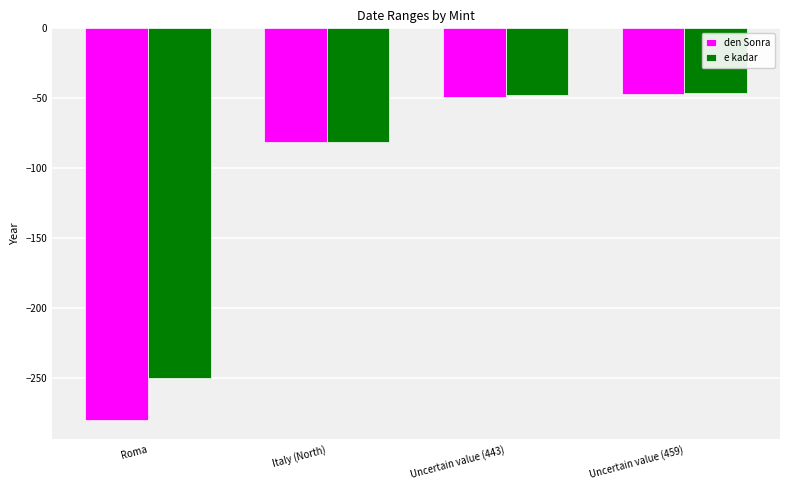

Which label corresponds to the smallest value in the chart?

Roma